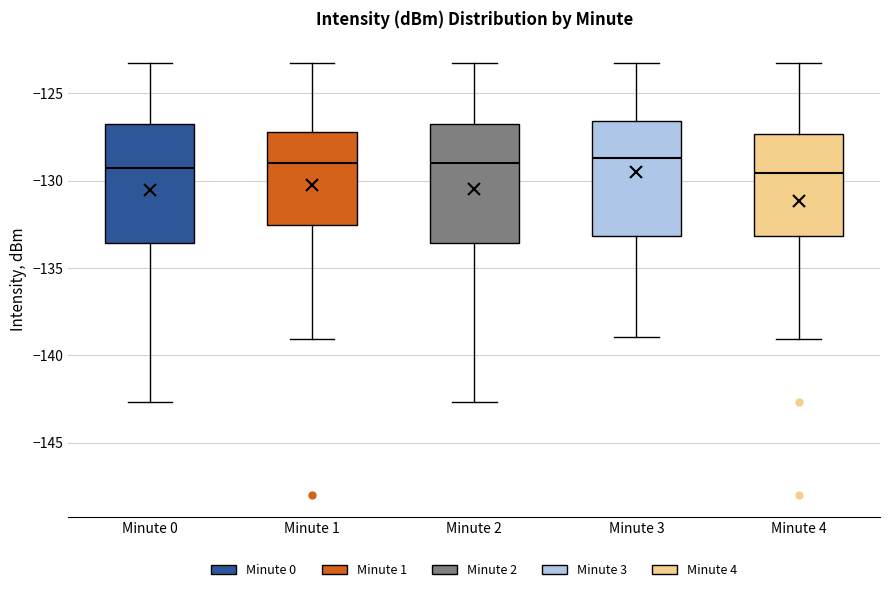

Where is the lower edge of the box for Minute 2 on the y-axis? The values are not printed on the chart, so give them approximately, as read against the axis.

-133.5